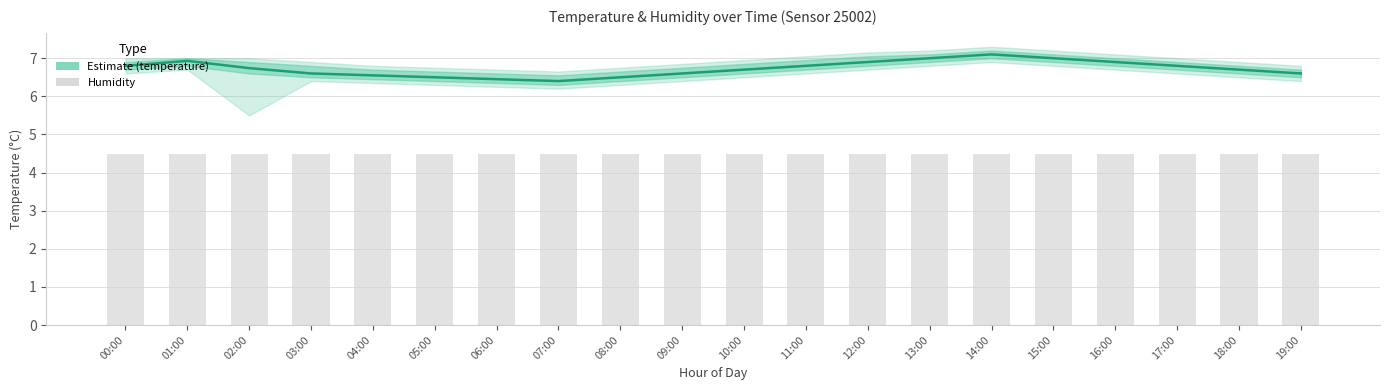

What is the difference between the temperature values at 17:00 and 13:00?

0.2